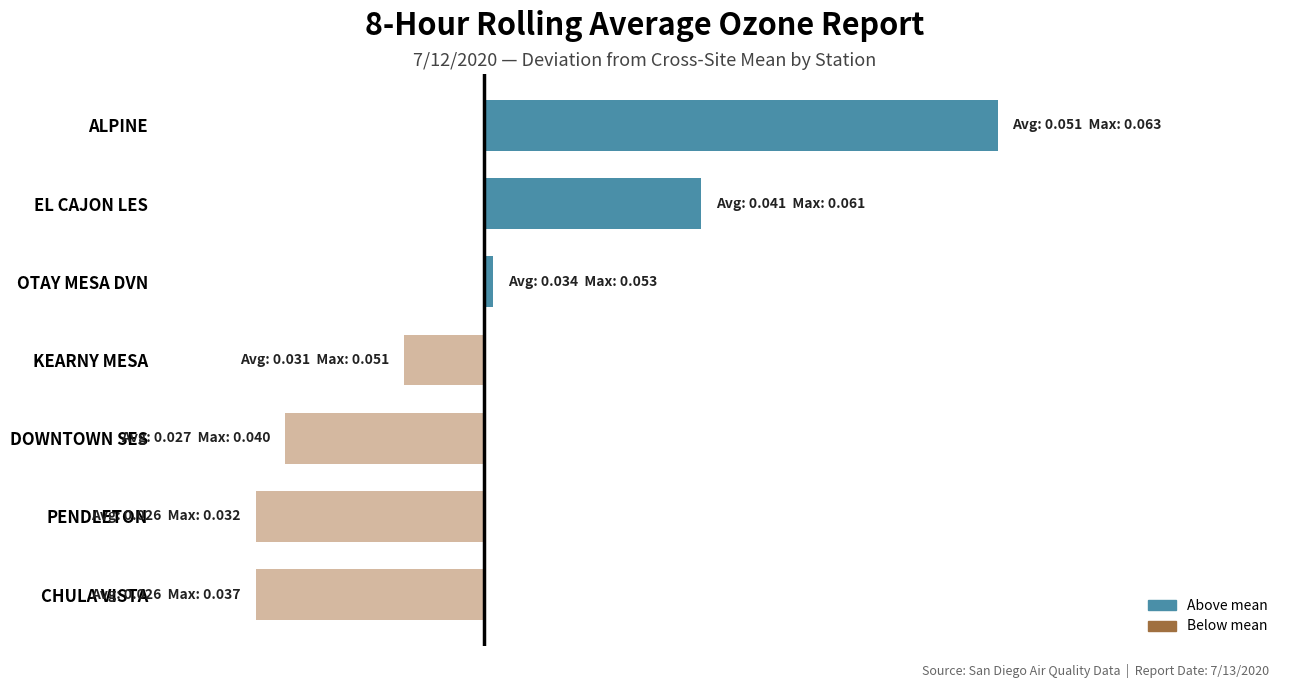

Does the chart contain any negative values?

Yes